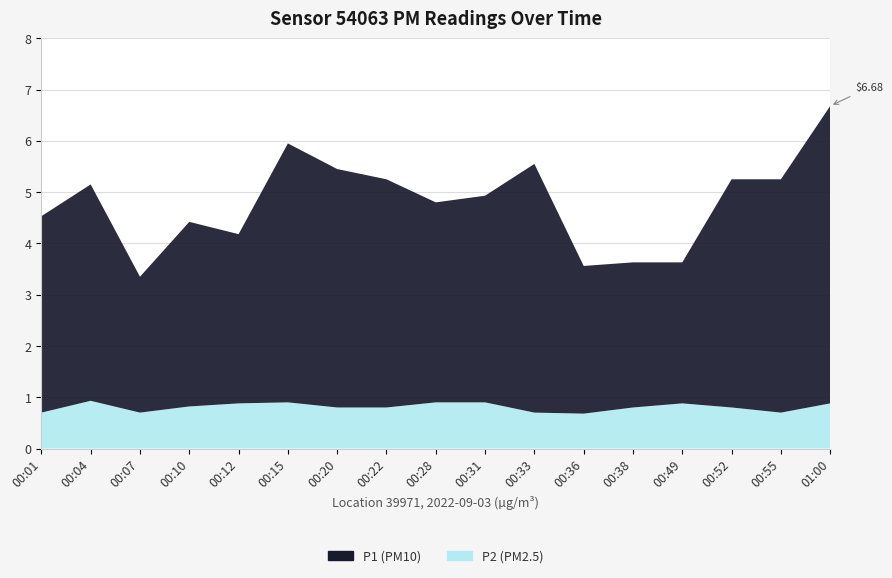

Reading left to right, transcribe all the data shown in this chart.

P1: 3.8	4.2	2.6	3.6	3.3	5.0	4.7	4.5	3.9	4.0	4.8	2.9	2.8	2.8	4.5	4.5	5.8
P2: 0.7	0.9	0.7	0.8	0.9	0.9	0.8	0.8	0.9	0.9	0.7	0.7	0.8	0.9	0.8	0.7	0.9